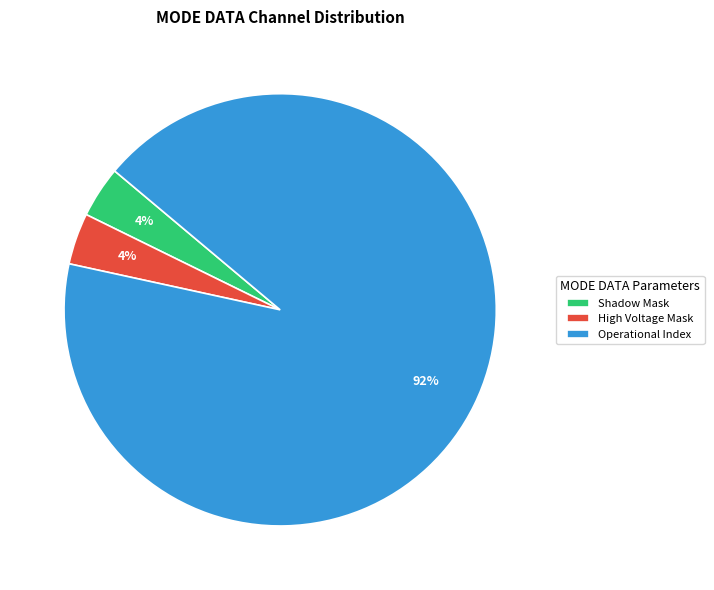

Combined, do Operational Index and Shadow Mask account for over 50%?

Yes